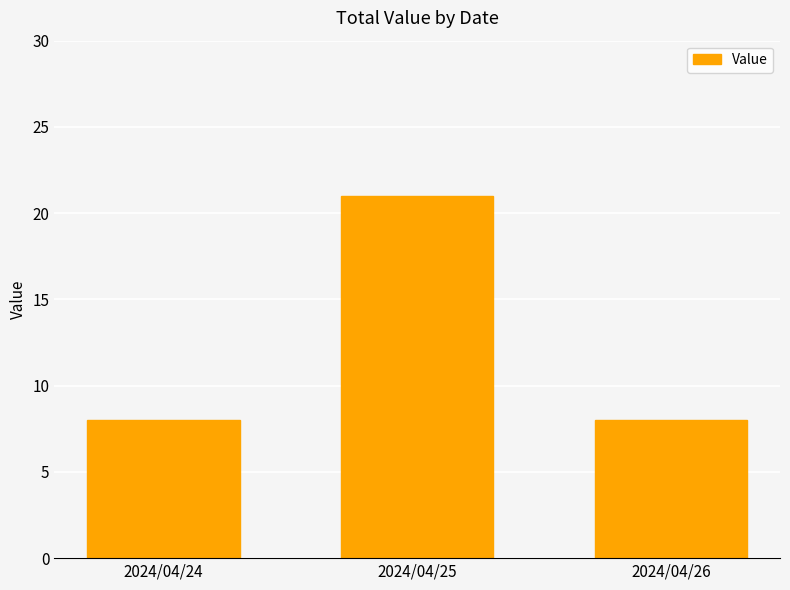

Reading right to left, what are all the values shown in this chart?

8	21	8